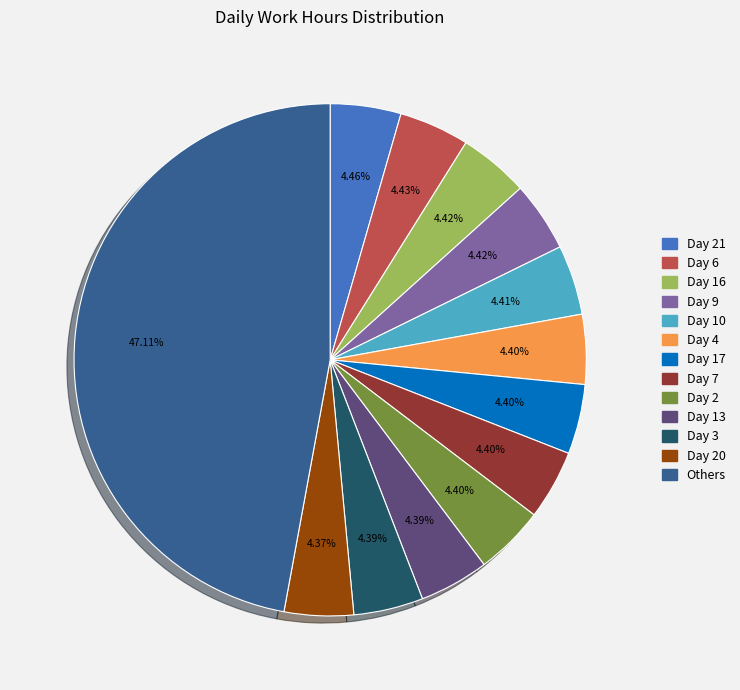

Does any single category account for the majority?

No